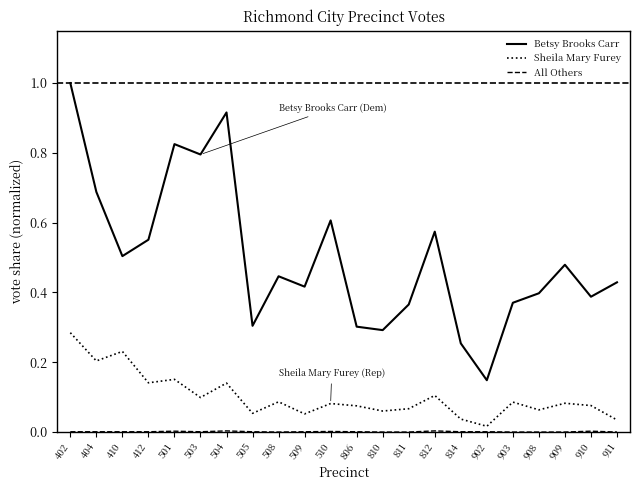

Which series has the largest range (max minus min)?

Betsy Brooks Carr